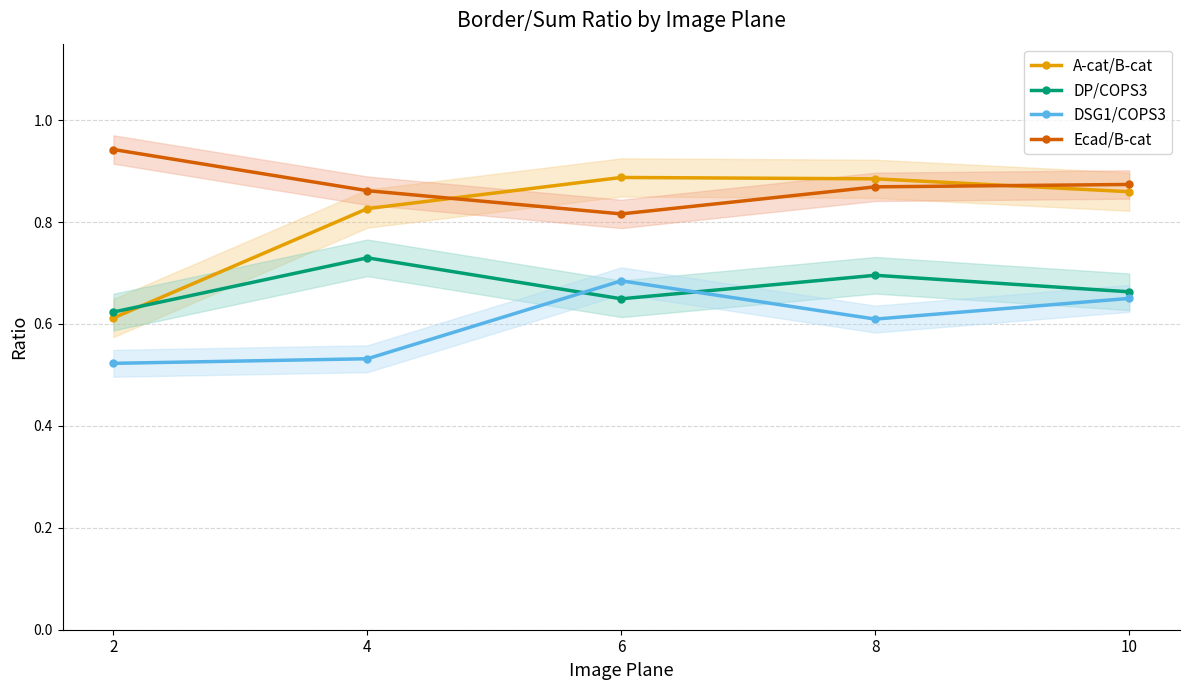

Which has a higher value, 6 or 8?

6